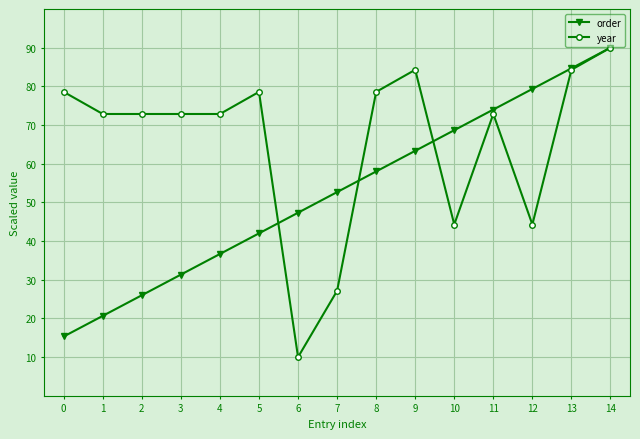

How many data points in order are less than 52?

7